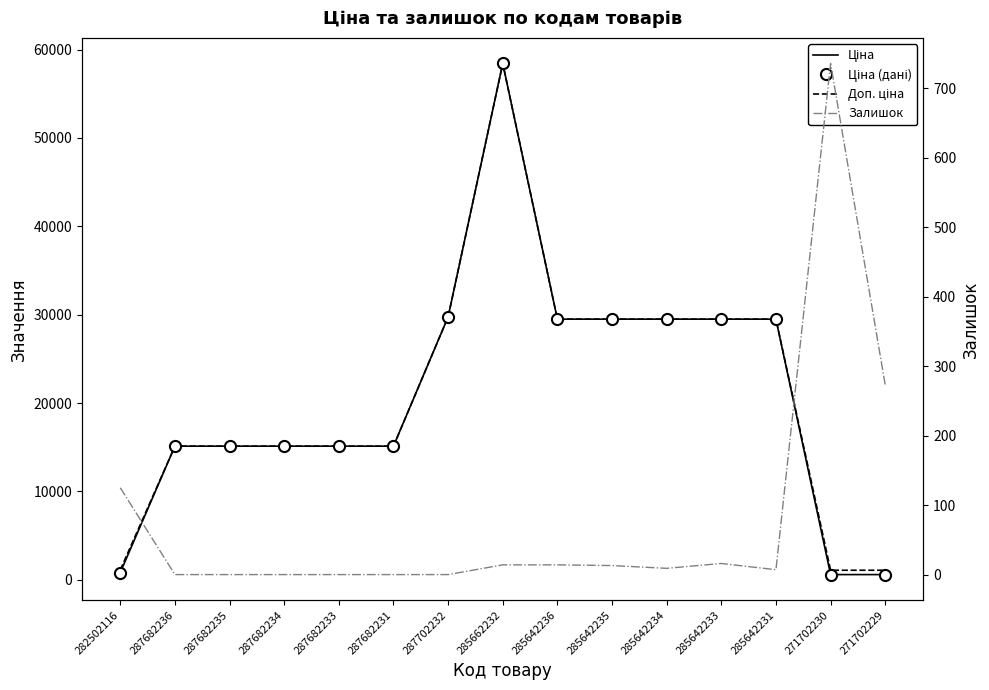

At which label does Залишок reach its peak?

271702230